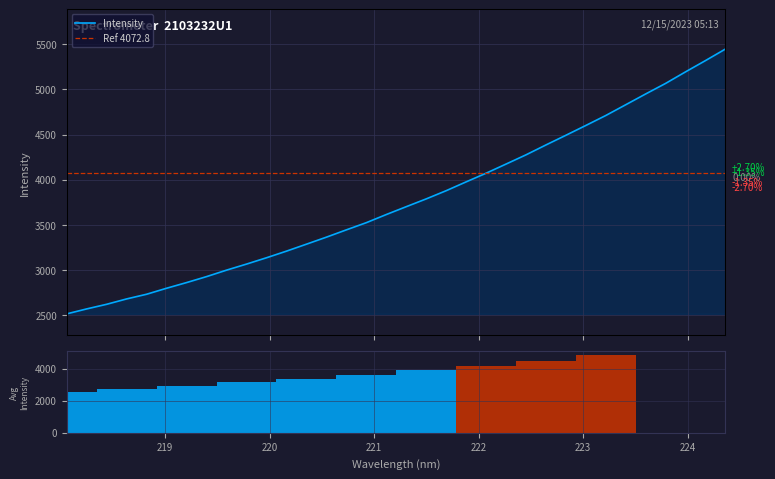

Which has a higher value, 221.8812 or 224.3616?

224.3616